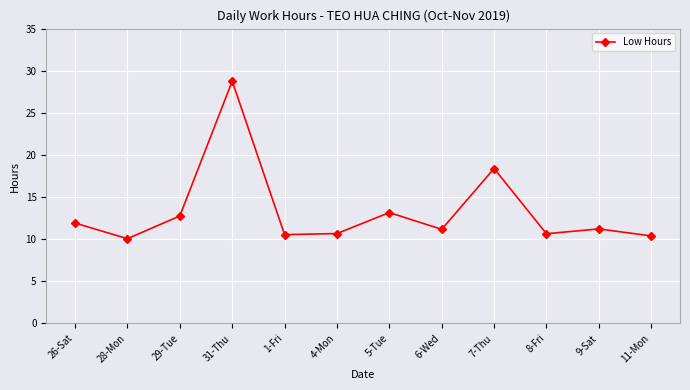

What is the ratio of the value at 11-Mon to the value at 1-Fri?

1.0